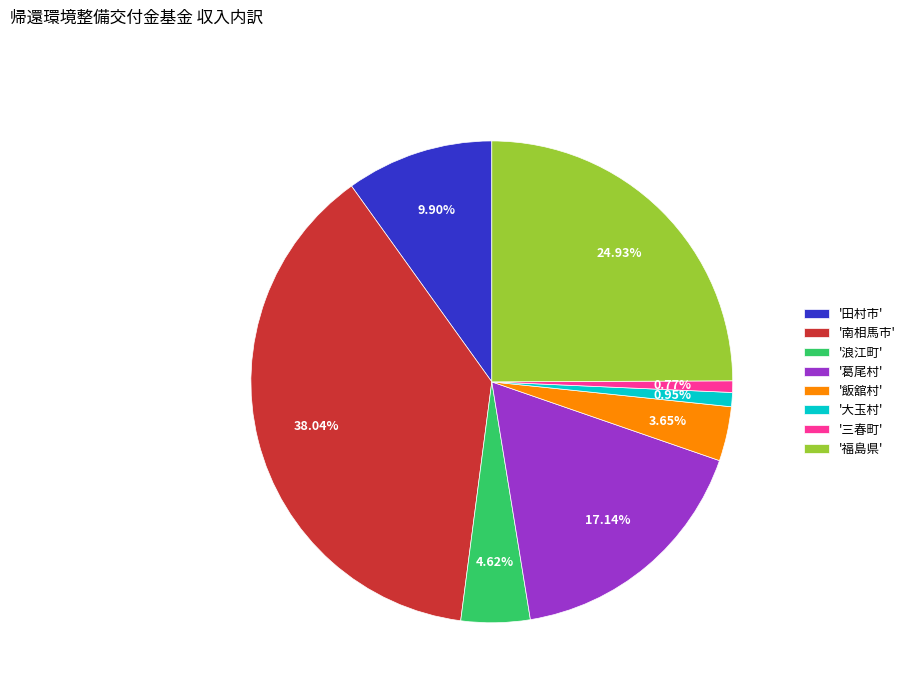

To the nearest percent, what is the average slice percentage?

12%